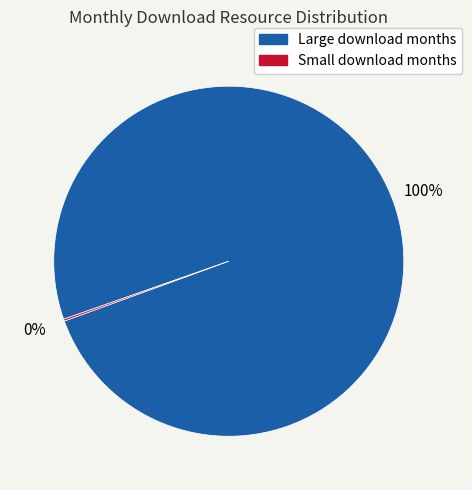

To the nearest percent, what is the average slice percentage?

50%